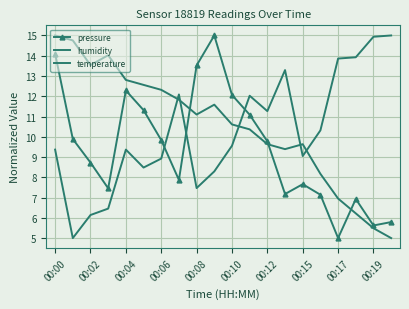

How many values in the temperature series are below 11?

10